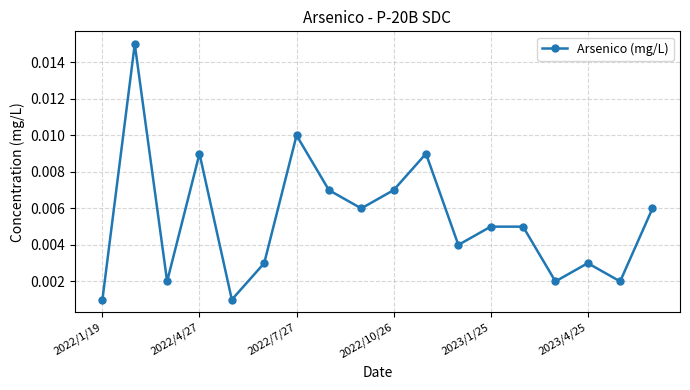

How many points are lower than both their immediate neighbors (excluding endpoints)?

6